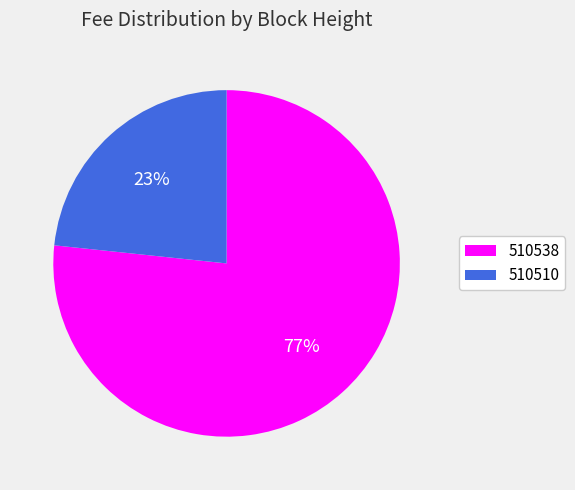

Which category has the smallest portion of the pie?

510510